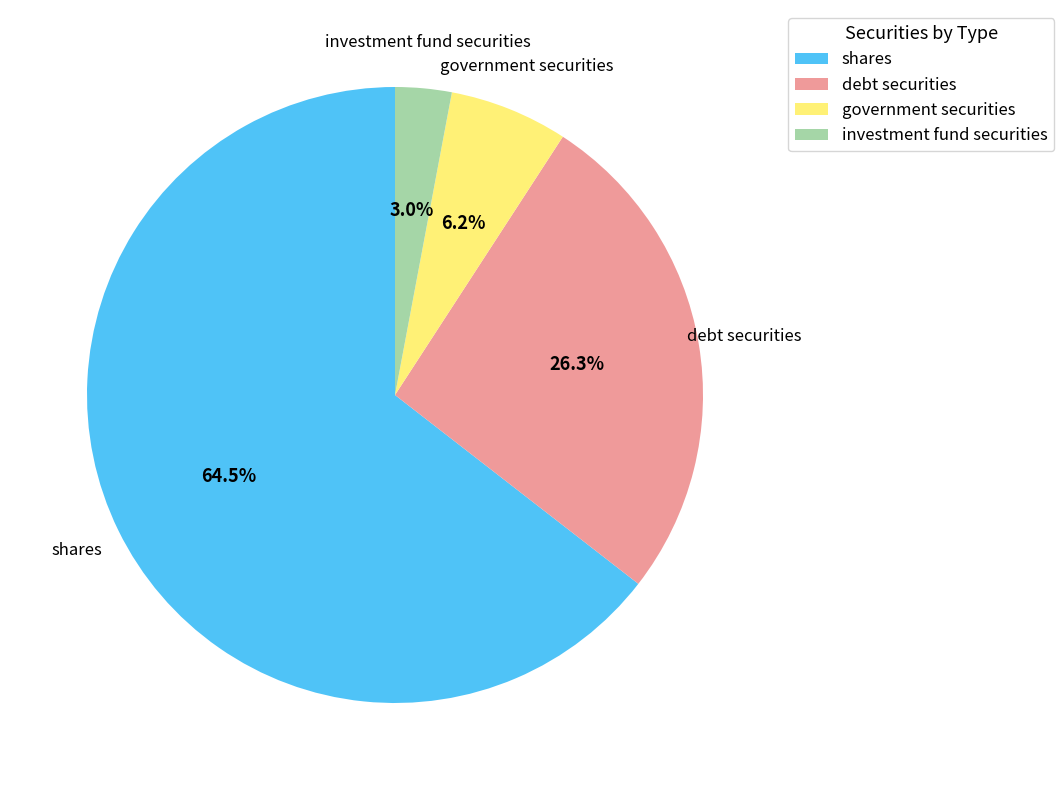

True or false: debt securities accounts for 41% of the total.

False